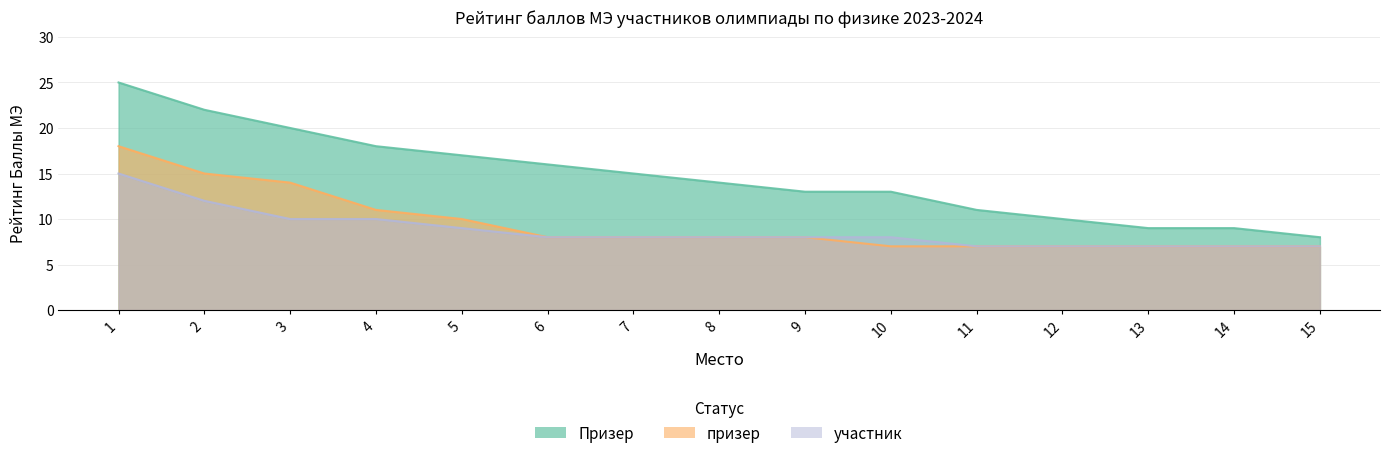

How many участник values are between 7 and 10?

13